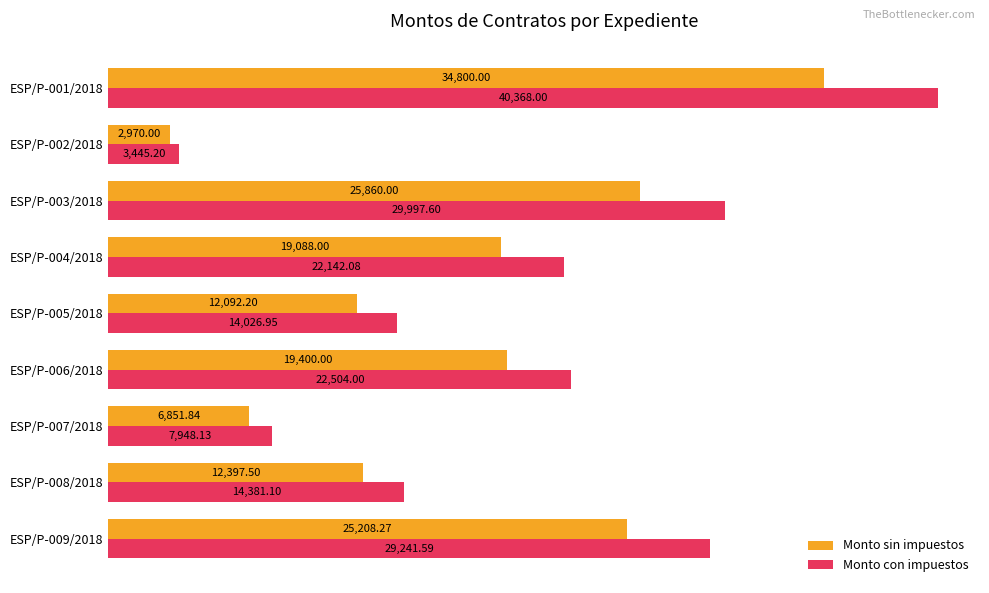

What is the difference between the highest and lowest values at ESP/P-008/2018?

1983.6